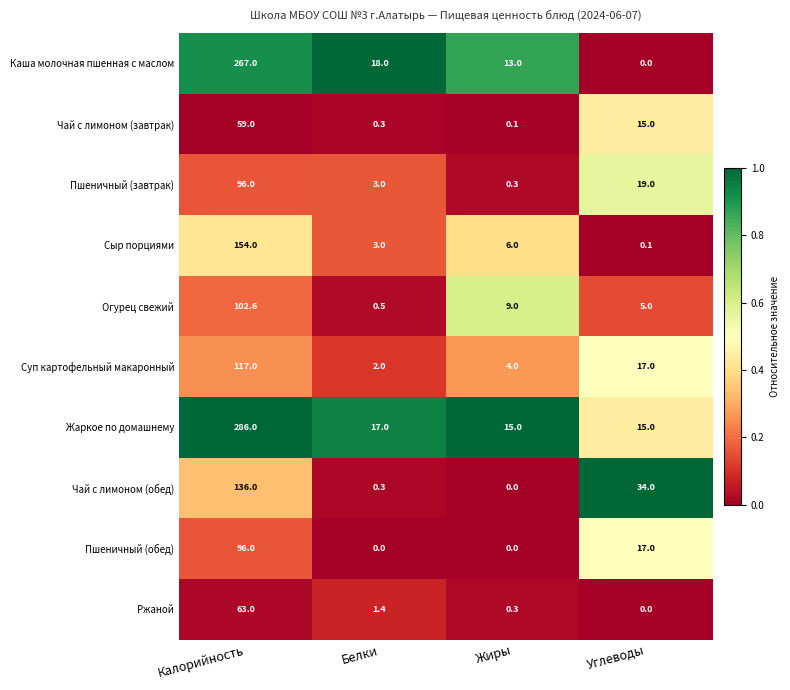

How many data points does each series have?

4